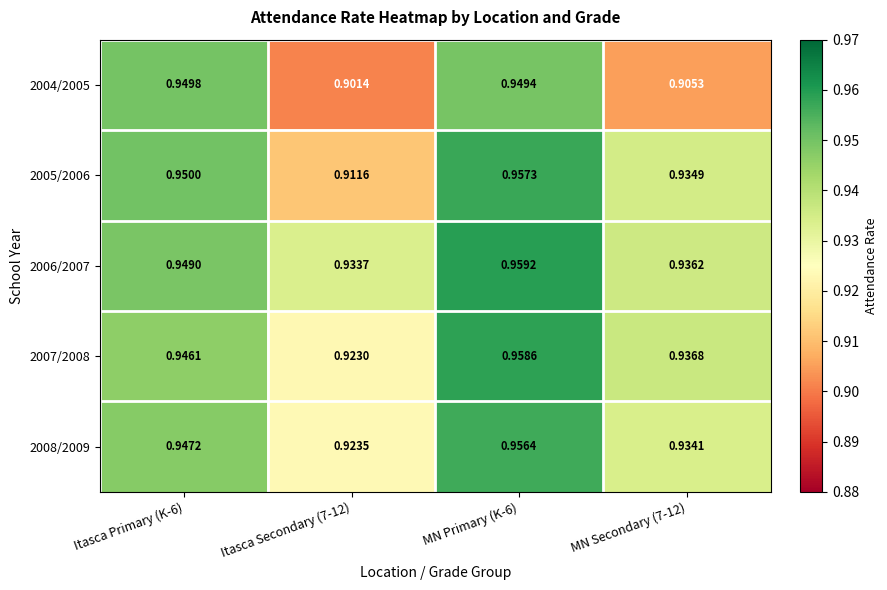

How many series are shown in this chart?

5